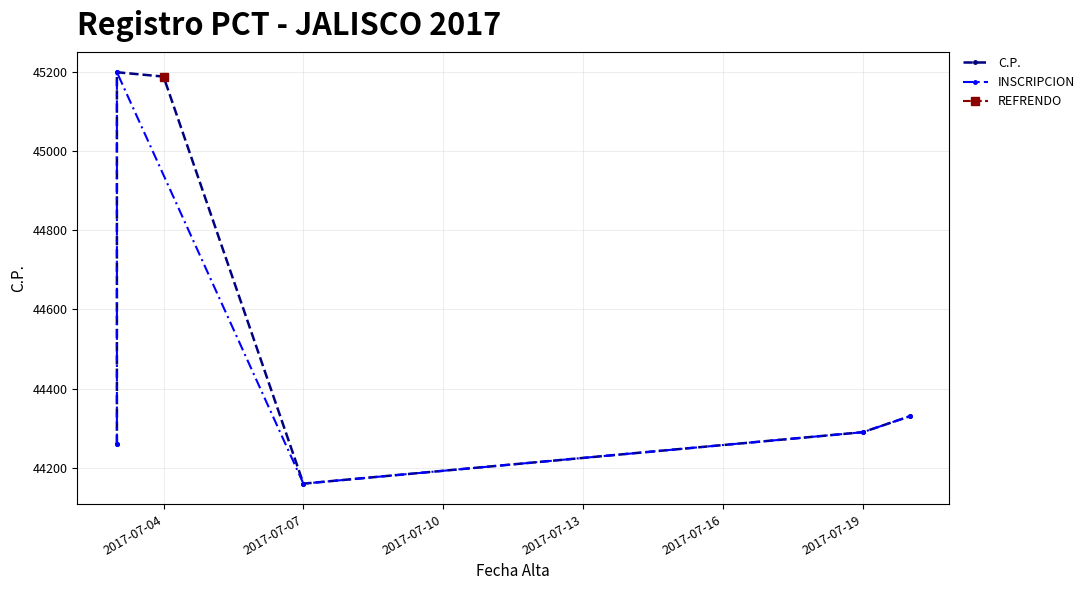

How many points are lower than both their immediate neighbors (excluding endpoints)?

1